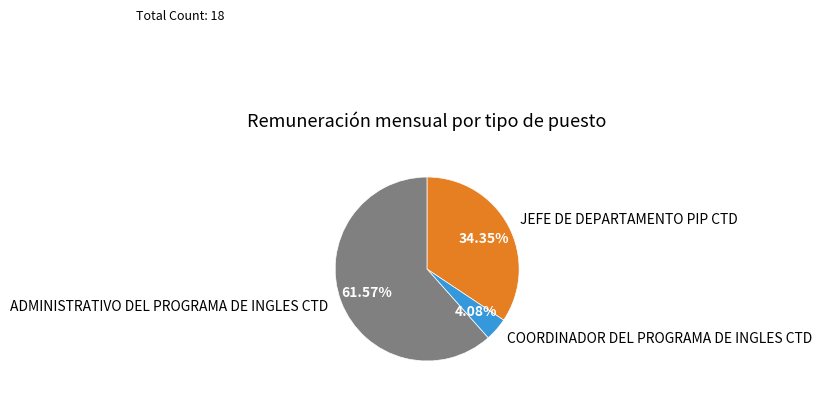

Is the sum of COORDINADOR DEL PROGRAMA DE INGLES CTD and JEFE DE DEPARTAMENTO PIP CTD greater than half?

No